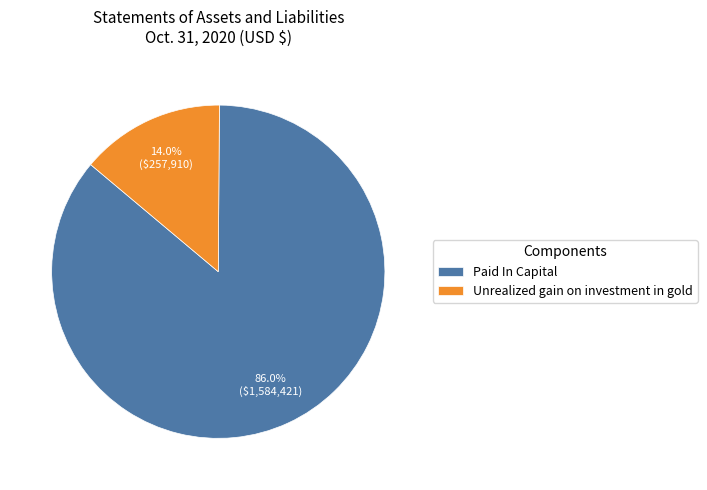

Does Paid In Capital account for over 50% of the chart?

Yes